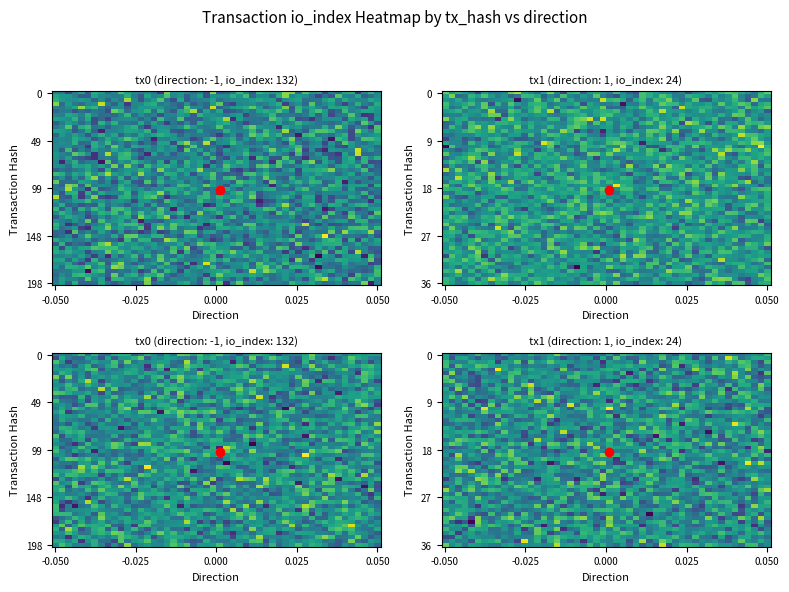

How many series are shown in this chart?

2